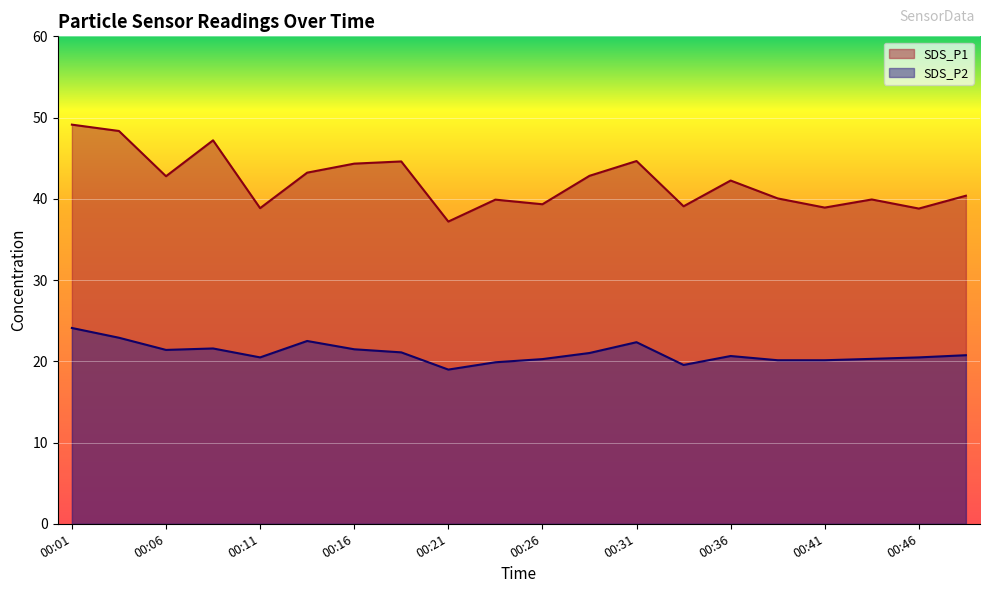

Reading right to left, extract all data points from this chart.

SDS_P1: 40.4	38.8	39.9	38.9	40.0	42.2	39.1	44.6	42.8	39.3	39.9	37.2	44.6	44.3	43.2	38.9	47.2	42.8	48.4	49.1
SDS_P2: 20.8	20.5	20.3	20.1	20.1	20.6	19.6	22.4	21.0	20.3	19.9	19.0	21.1	21.5	22.5	20.5	21.6	21.4	22.9	24.1